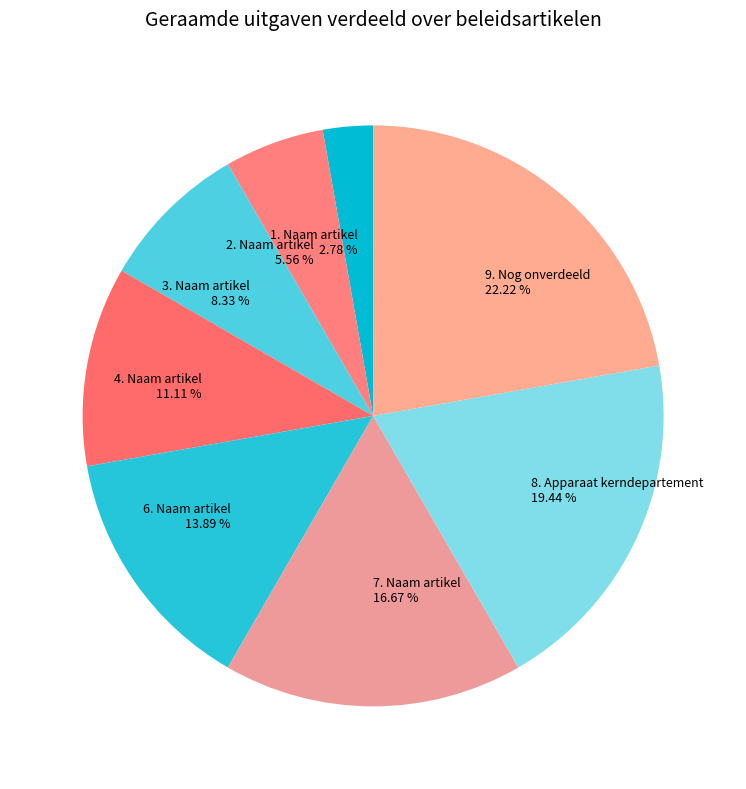

What percentage is NOT represented by 6. Naam artikel?

86.1%